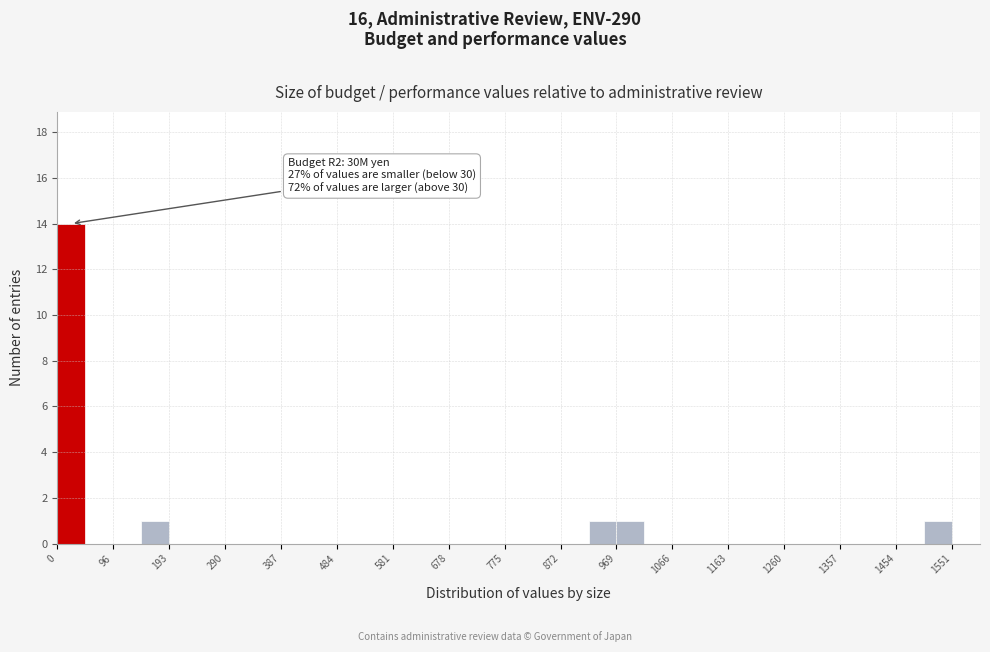

Over which range of the x-axis is the bar tallest?

0 to 50